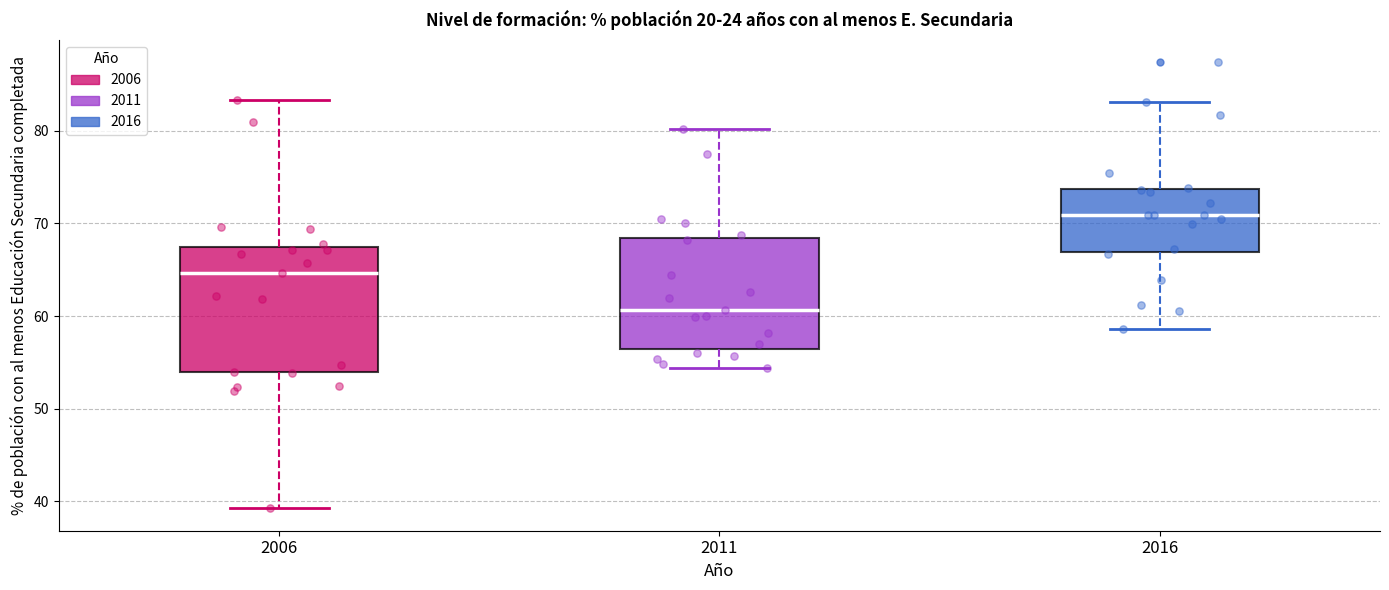

Reading left to right, transcribe this box plot: for each box, give where its median line is, the range the box spans, and where its two whiskers end, as read against the y-axis. The values are not printed on the chart, so give them approximately, as read against the axis.

2006: median 65, box 54 to 67, whiskers 39 to 83
2011: median 61, box 56 to 68, whiskers 54 to 80
2016: median 71, box 67 to 74, whiskers 59 to 83